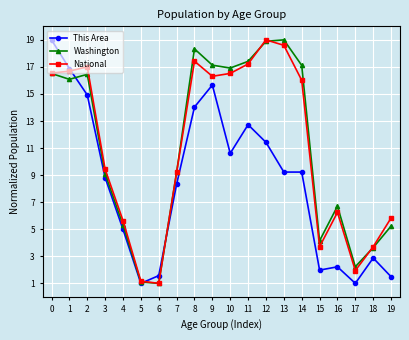

What is the value of the Washington point at the 8th from the left?

9.2